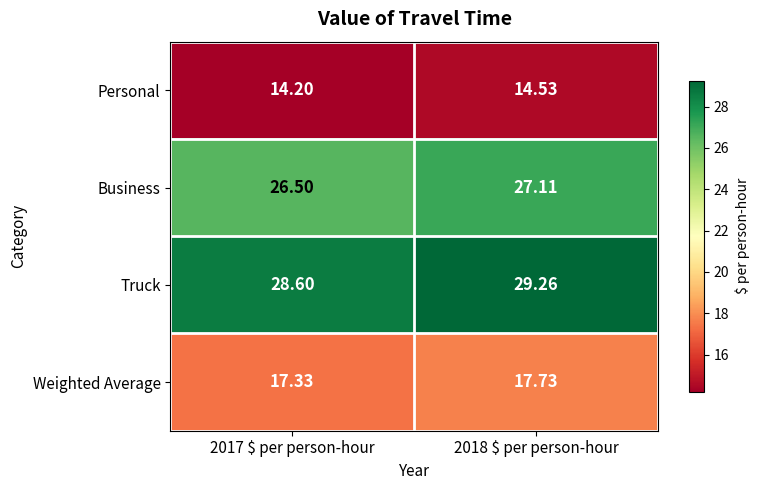

Which series has the largest total across all categories?

Truck